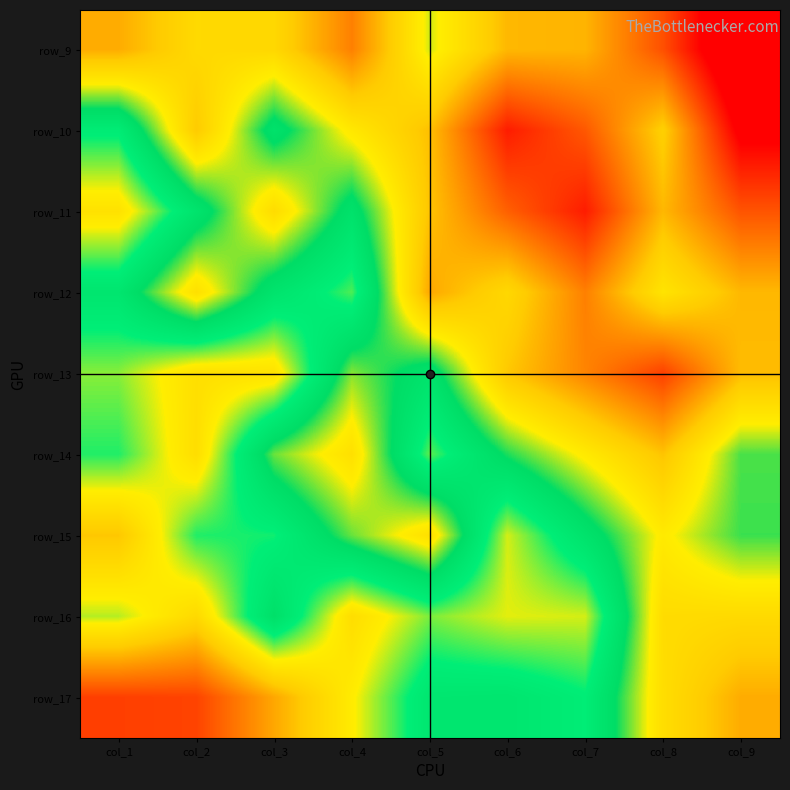

What is the total value across all series at col_3?

1.4